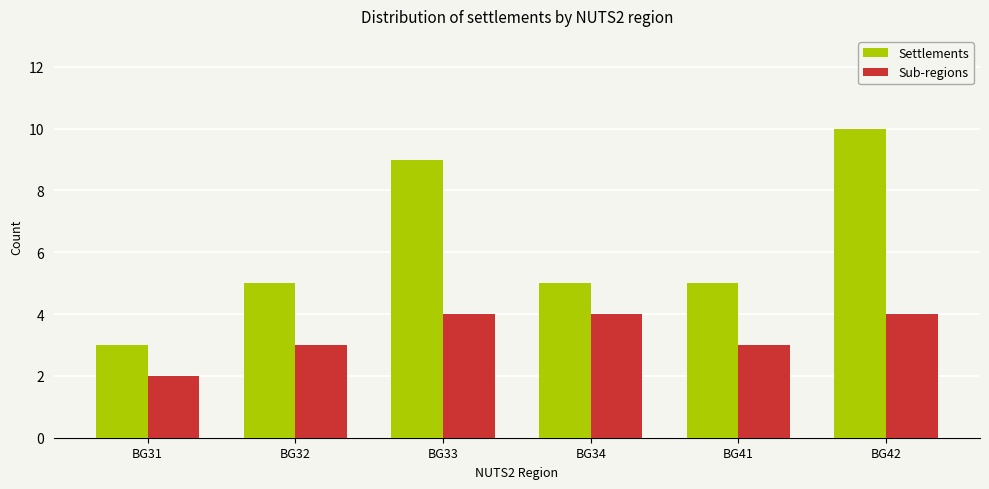

List the series in order of their peak value, lowest first.

Sub-regions, Settlements